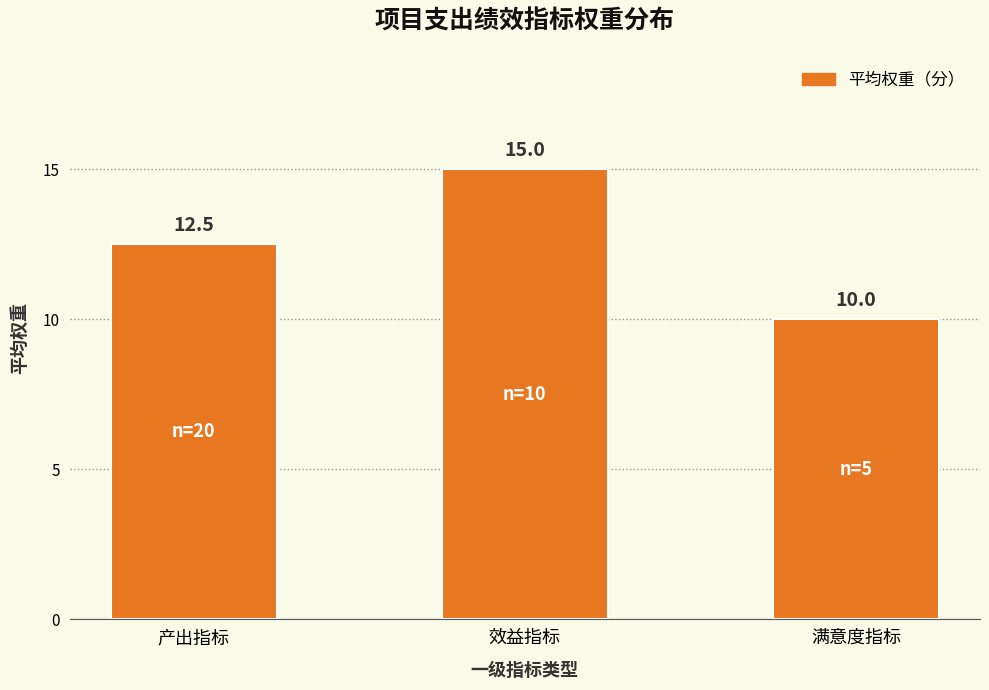

At which category does the chart reach its minimum across all series?

满意度指标